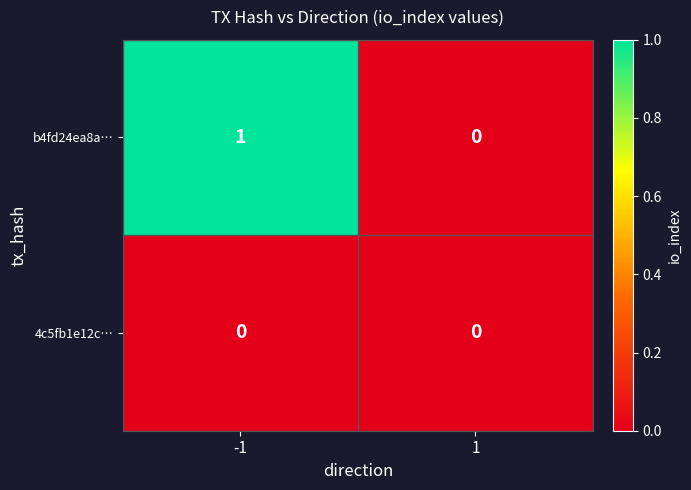

What is the difference between the highest and lowest values at -1?

1